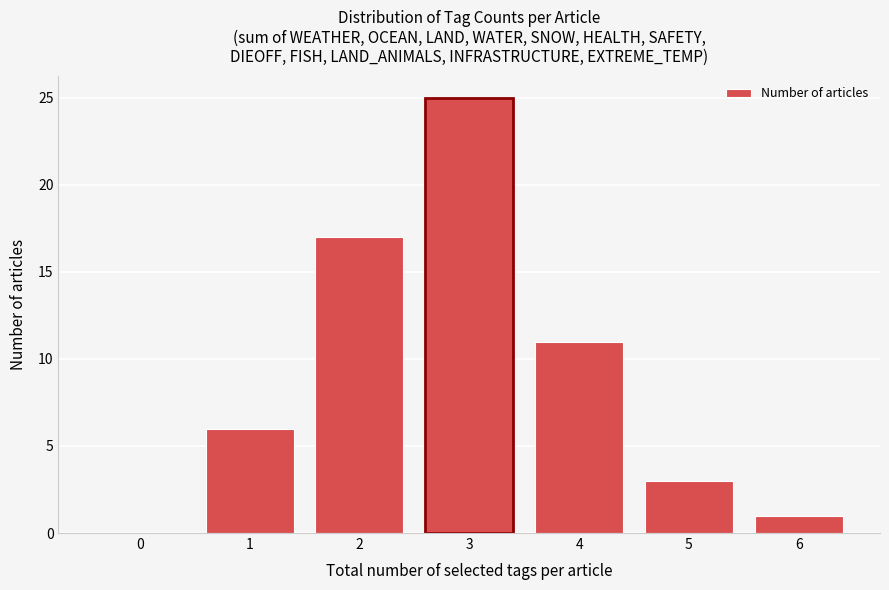

Reading left to right, transcribe all the data shown in this chart.

0=0	1=6	2=17	3=25	4=11	5=3	6=1